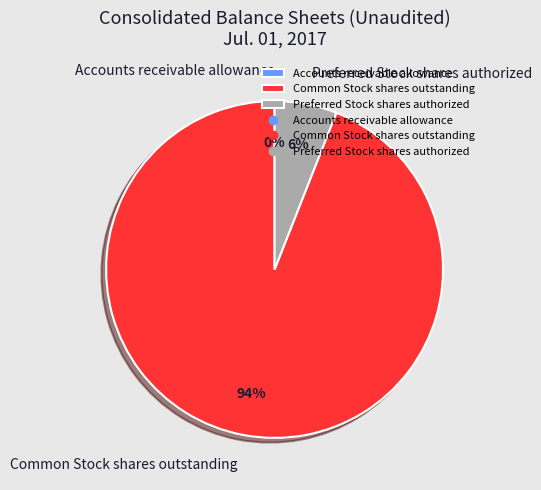

Combined, do Common Stock shares outstanding and Preferred Stock shares authorized account for over 50%?

Yes